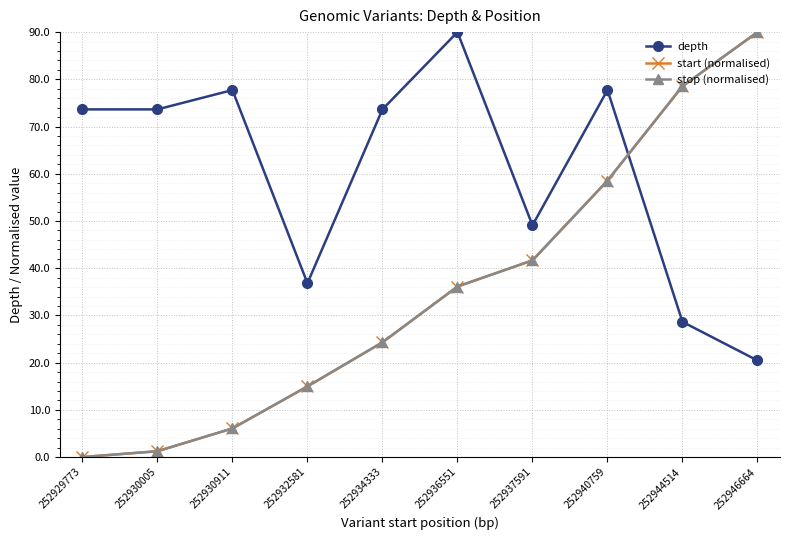

Where is the first local maximum for depth?

252930911